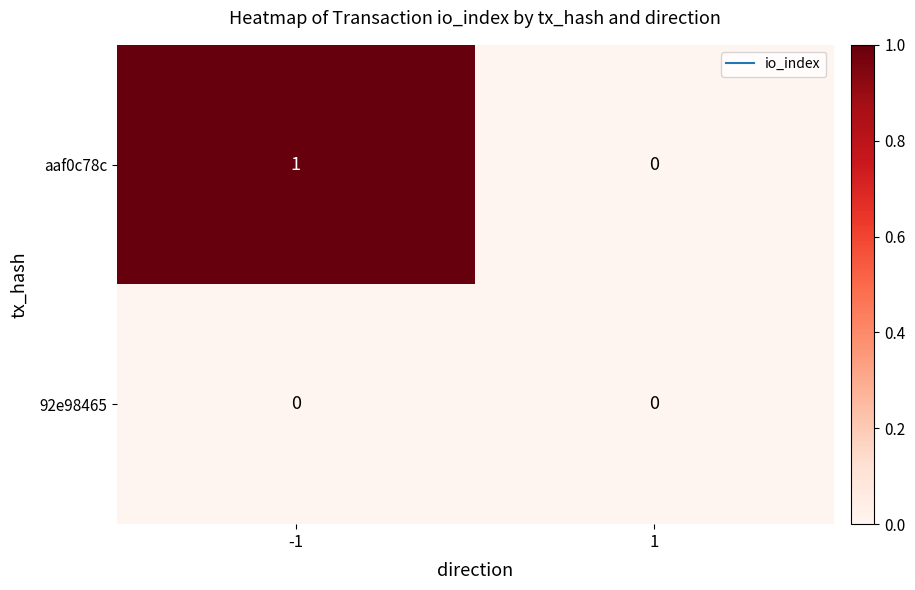

Is it true that aaf0c78c equals 1 at -1?

True